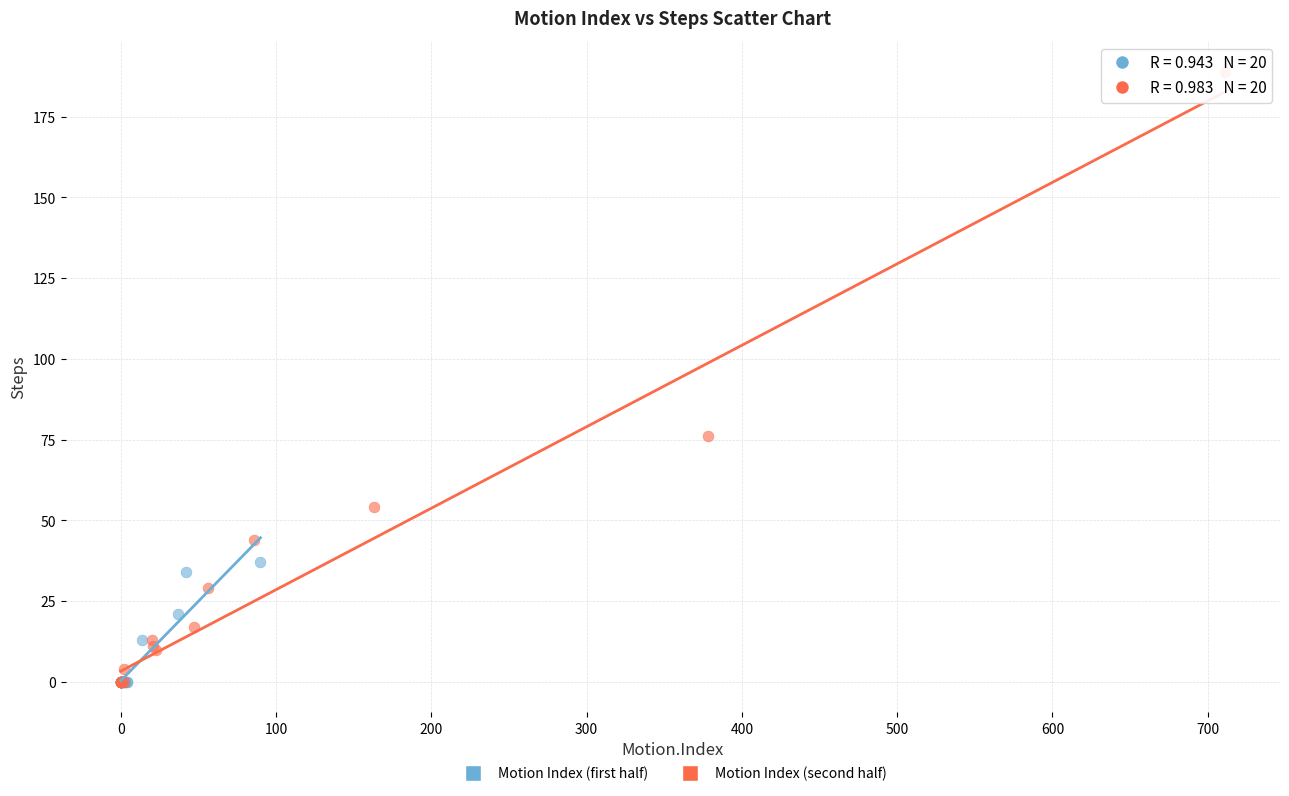

Which series contains the highest Y value?

Motion Index (second half)